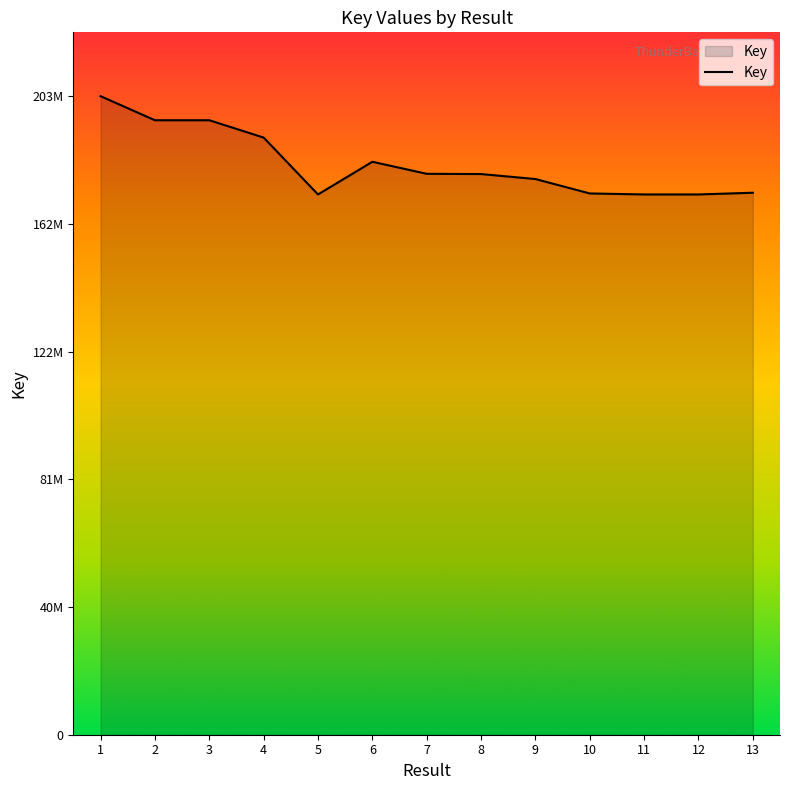

Does the chart have visible grid lines?

No